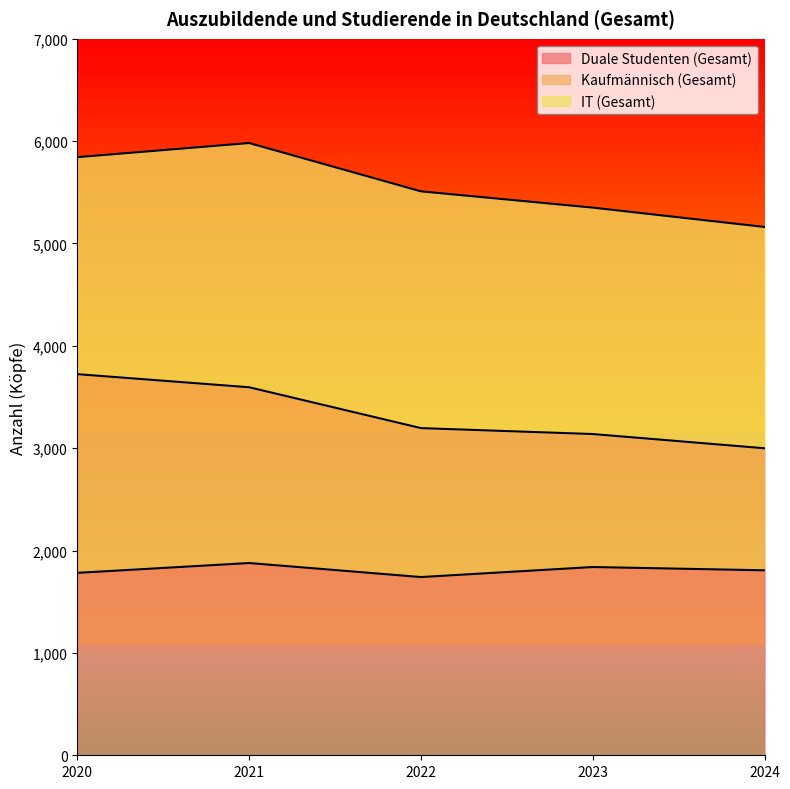

What is the difference between the maximum and minimum values in the Duale Studenten (Gesamt) series?

137